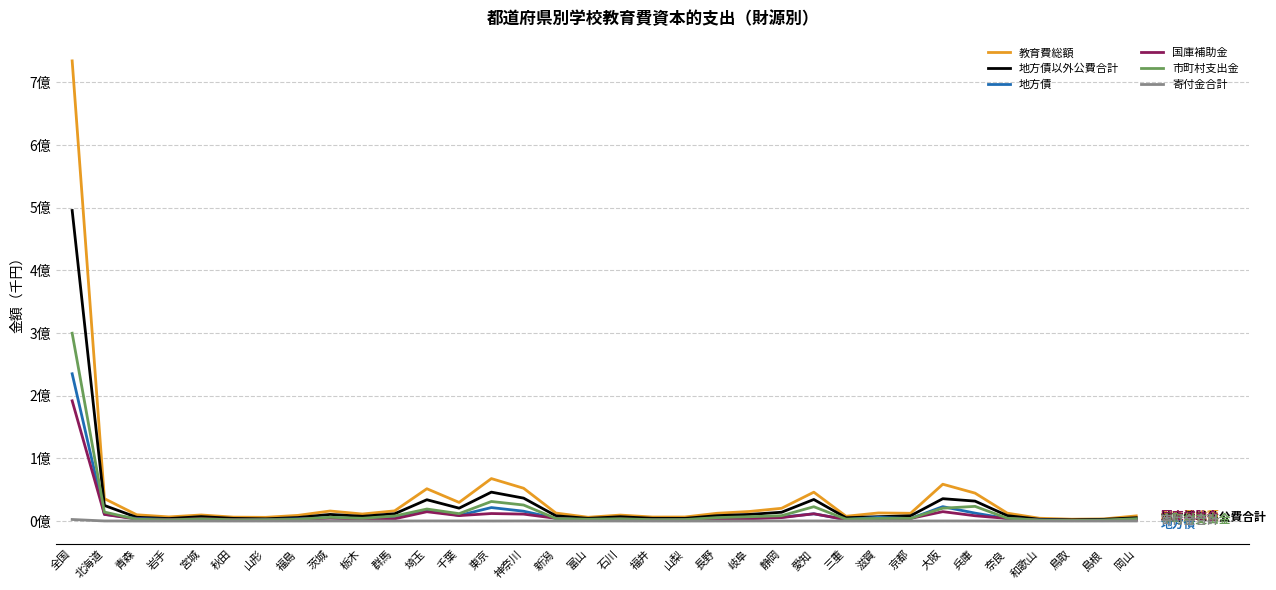

The value of 国庫補助金 at 京都 is 1125784. True or false?

False